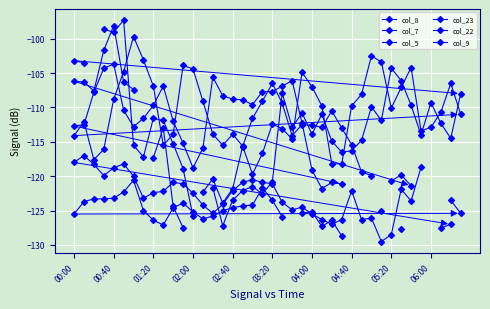

What position from the right is 27?

13